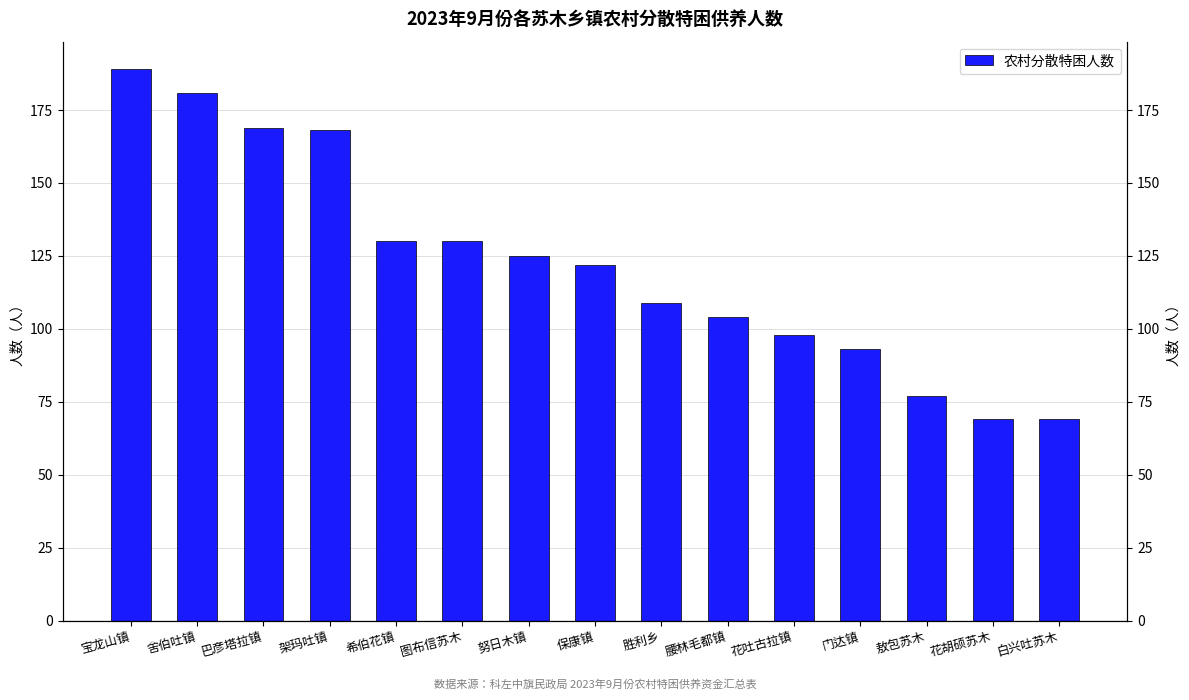

What position from the left is 保康镇?

8